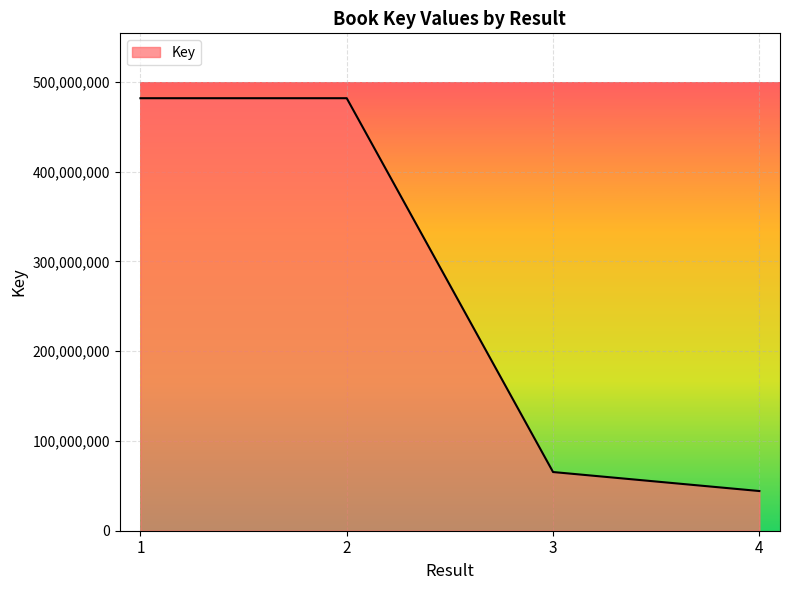

Between 2 and 3, which is larger?

2